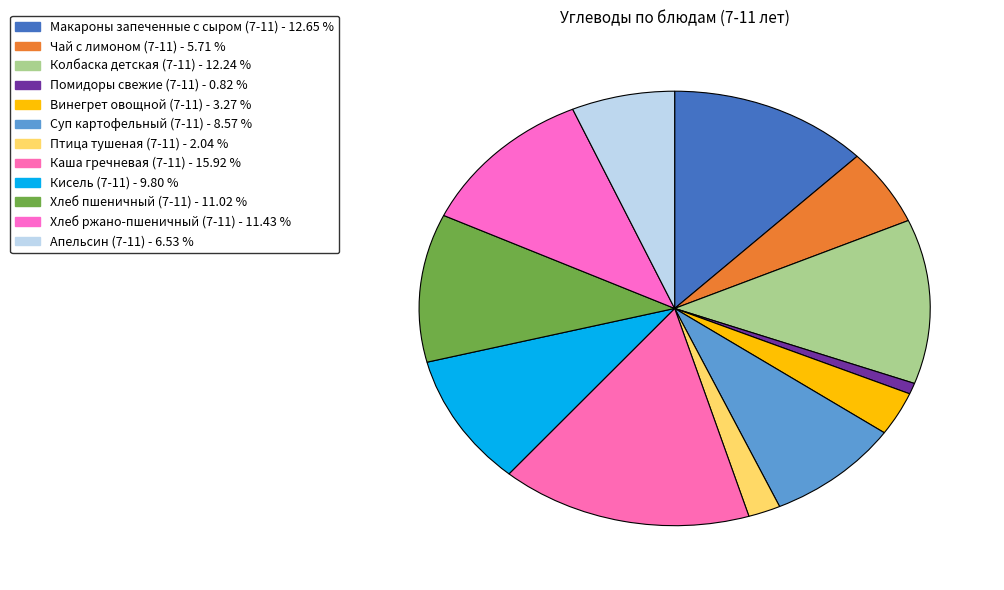

How much of the chart is everything except Апельсин (7-11)?

93.5%